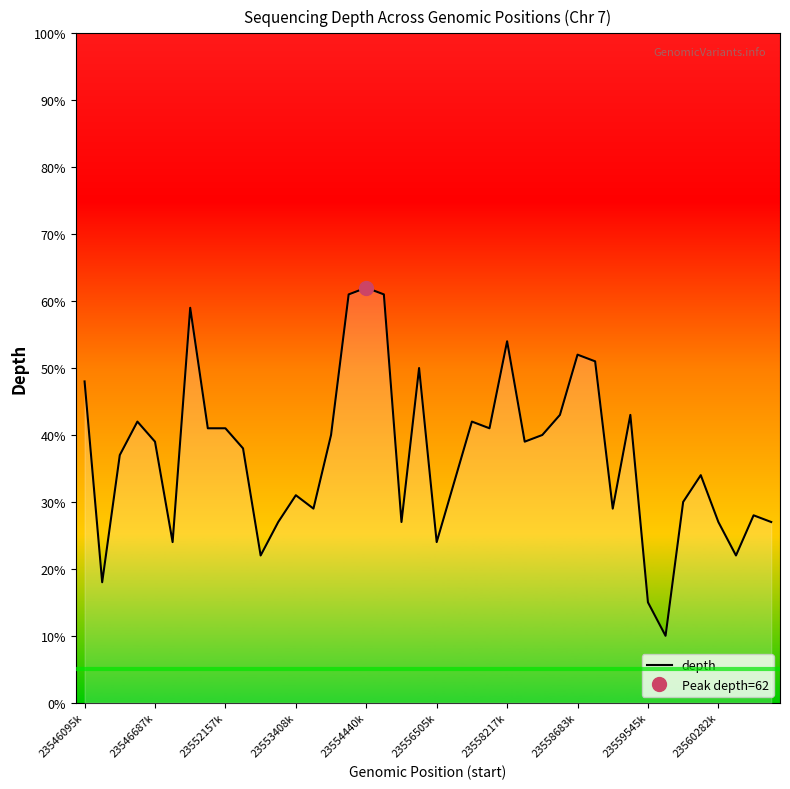

How many points are lower than both their immediate neighbors (excluding endpoints)?

11